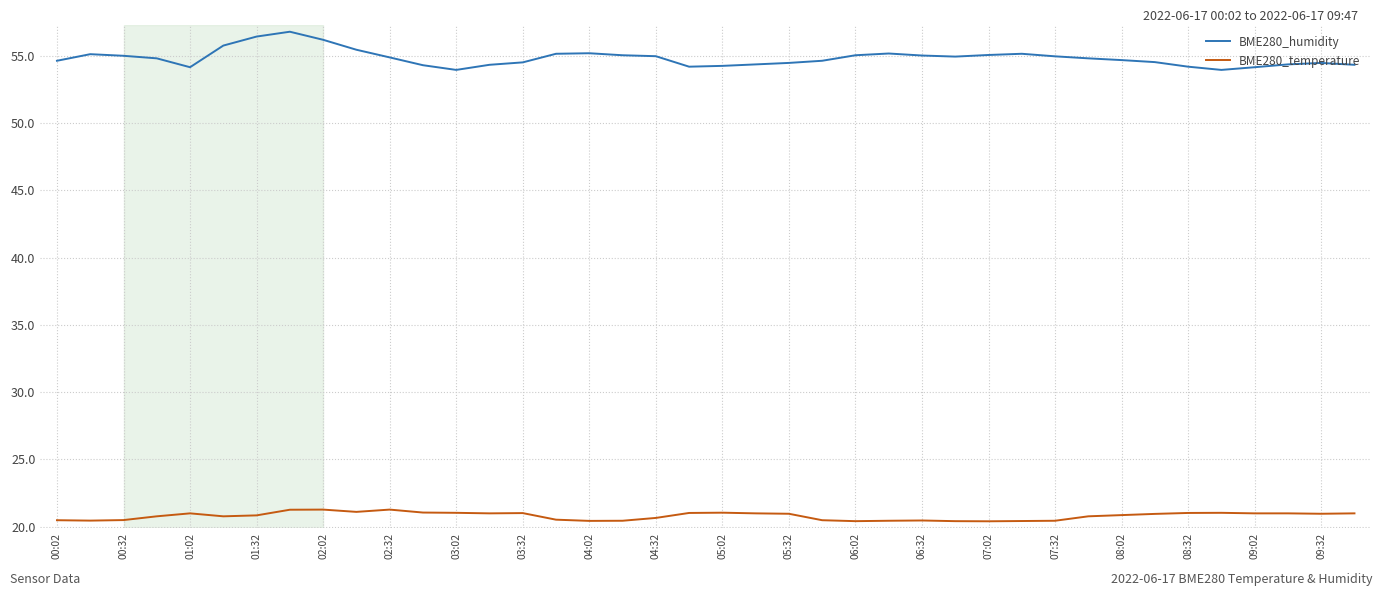

Which series has the widest spread of values?

BME280_humidity